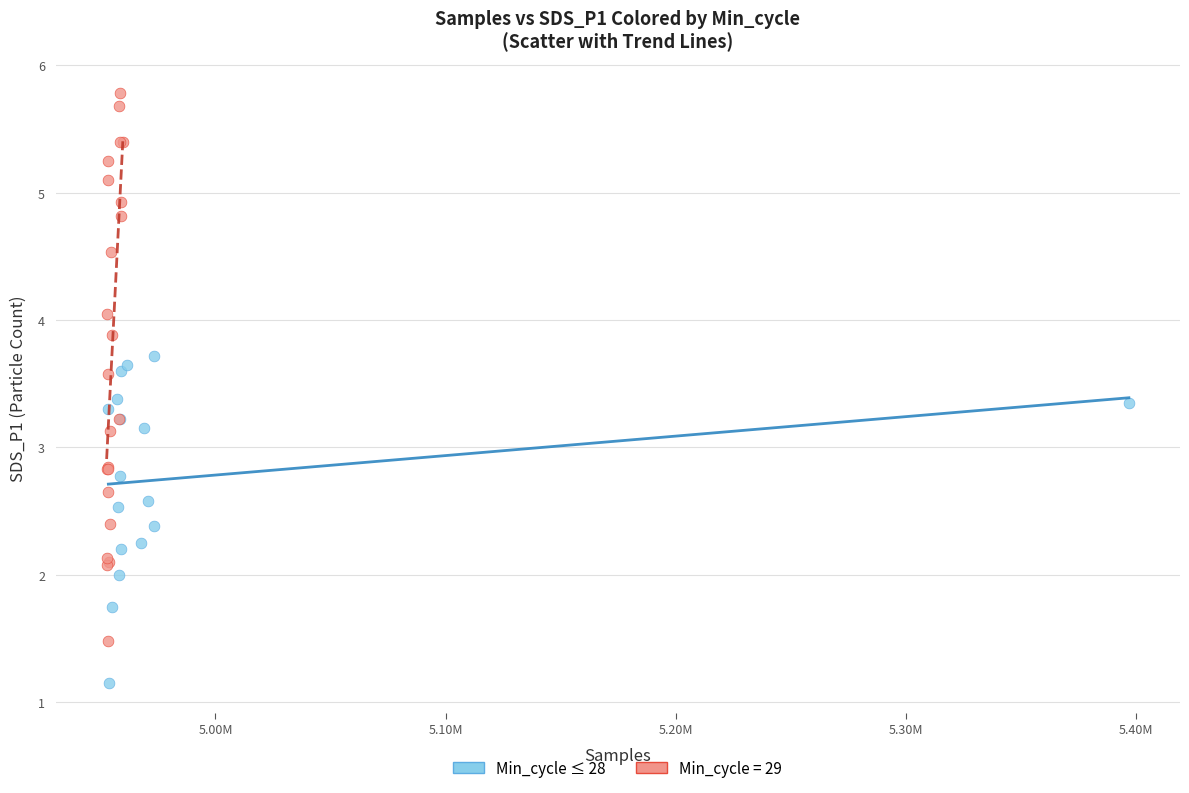

Which series reaches the minimum Y coordinate?

Min_cycle ≤ 28